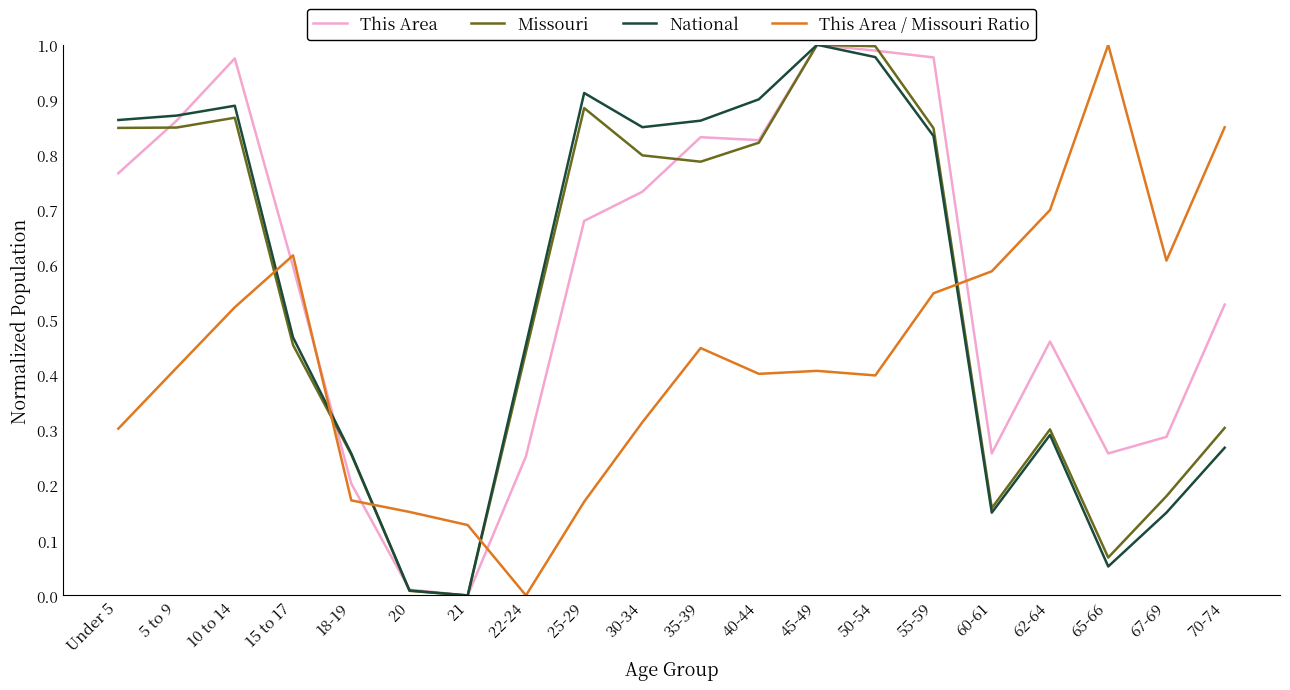

After their last crossing, which series has the higher values: This Area or Missouri?

This Area